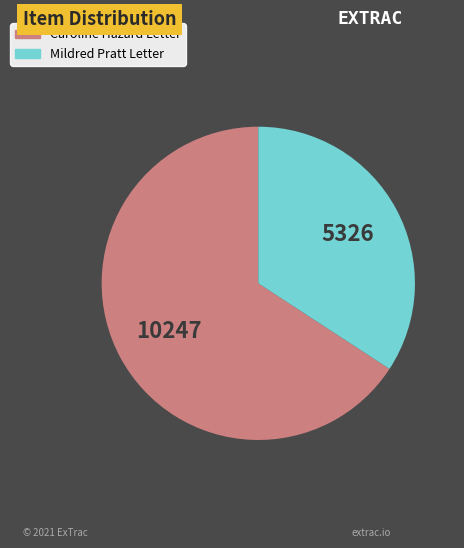

Is there any slice that represents more than half of the pie?

Yes